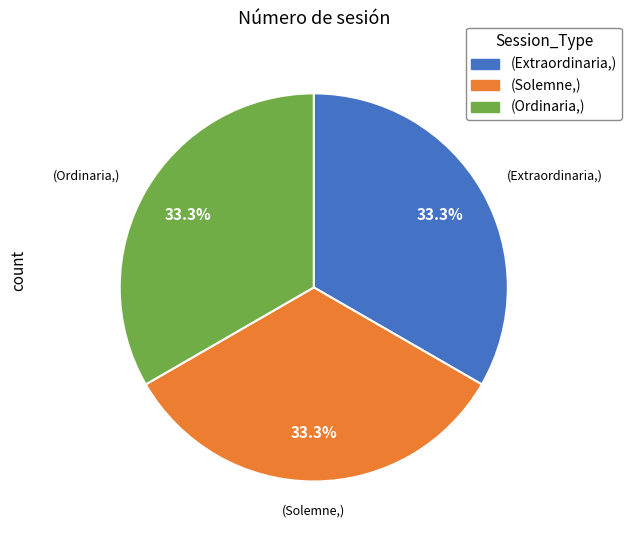

Is there any slice that represents more than half of the pie?

No